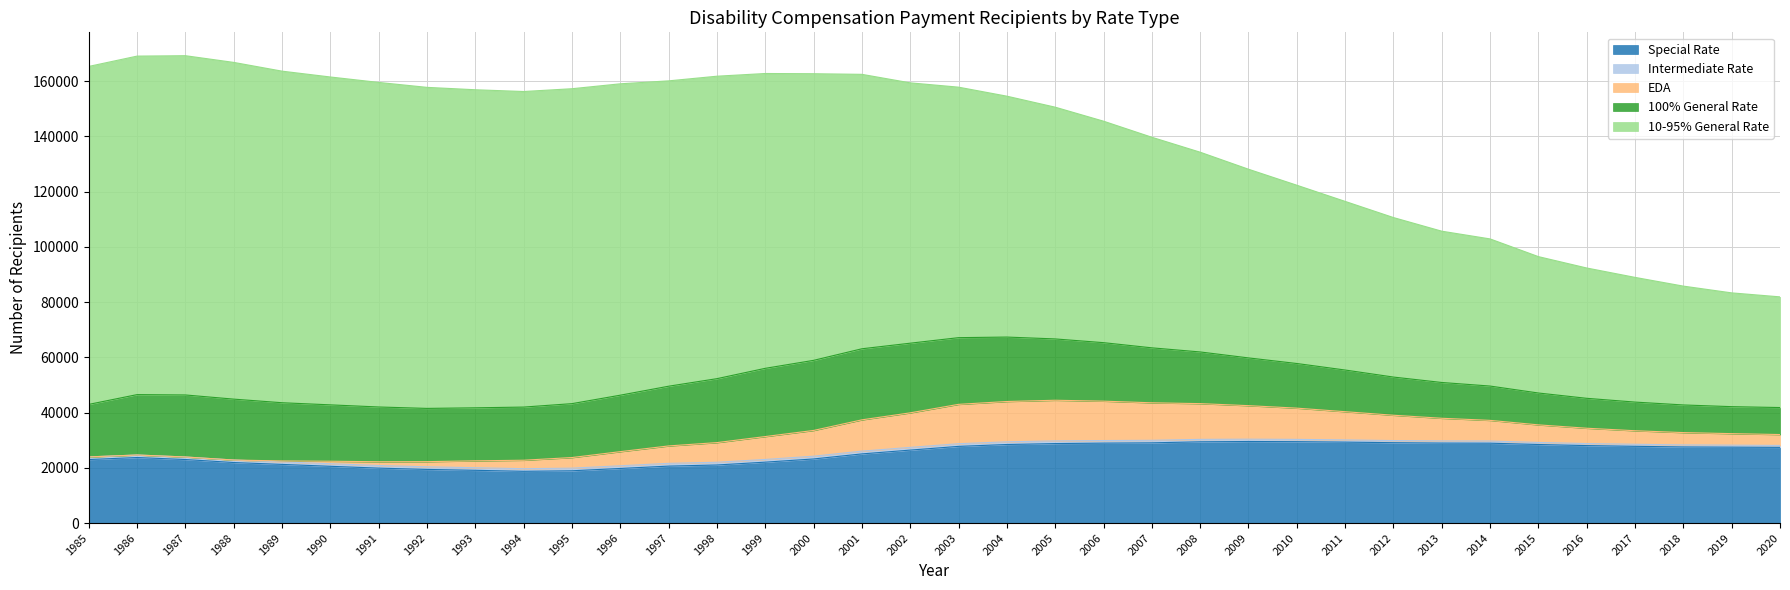

True or false: Intermediate Rate and 10-95% General Rate intersect in this chart.

False